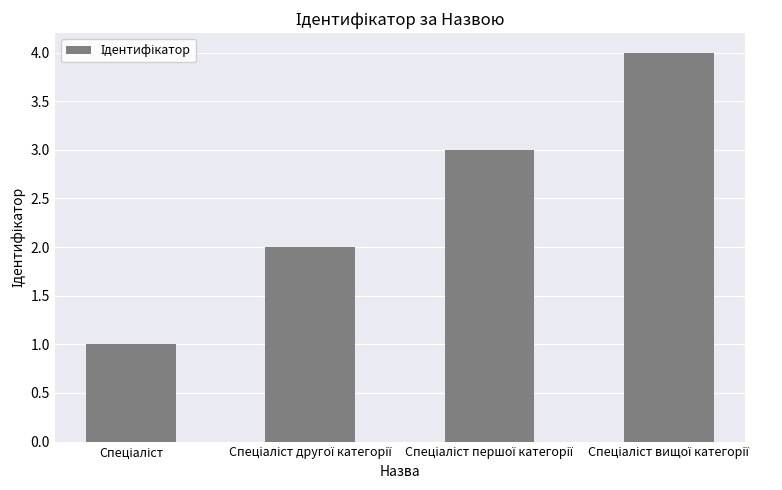

Does the chart contain any negative values?

No